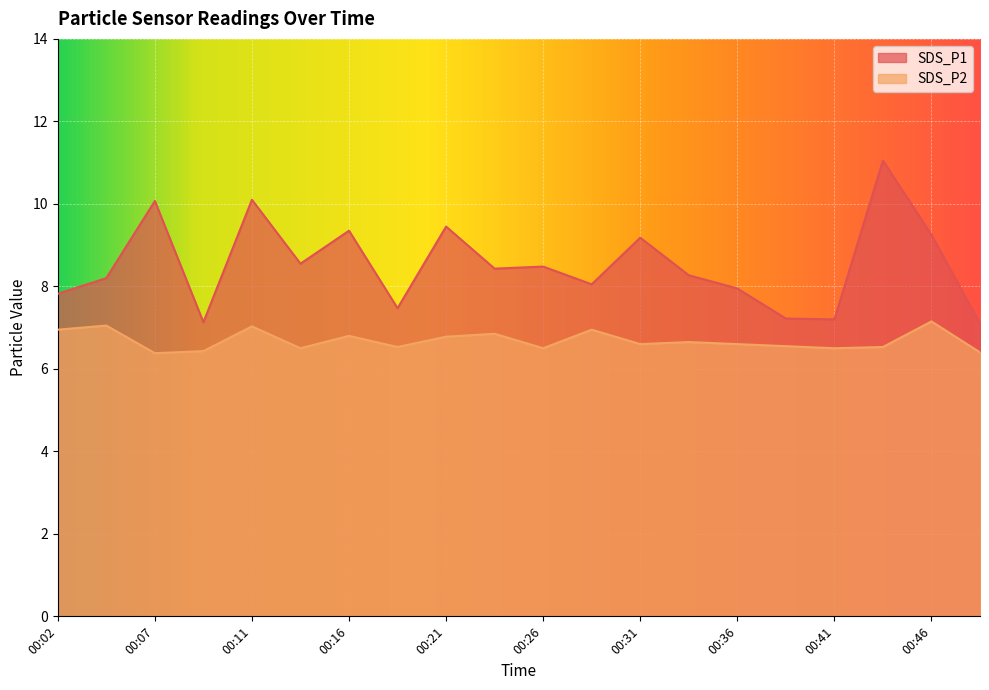

The SDS_P1 series shows 10.1 at 00:07. True or false?

True